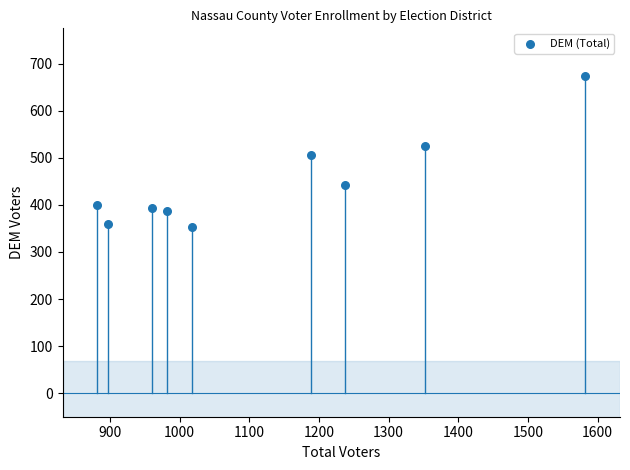

What is the average X value?

1122